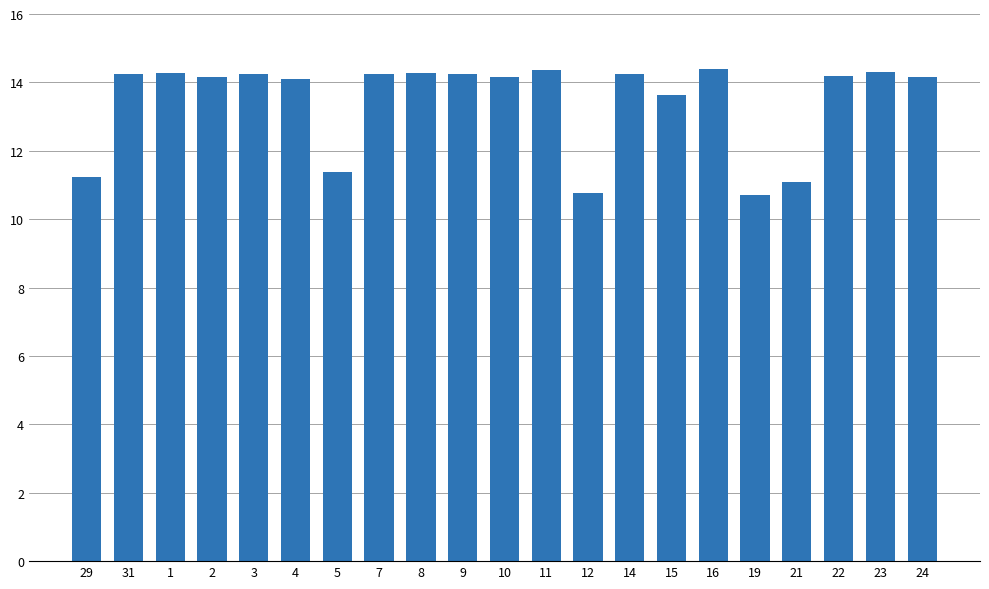

What is the difference between the second highest and second lowest values?

3.6